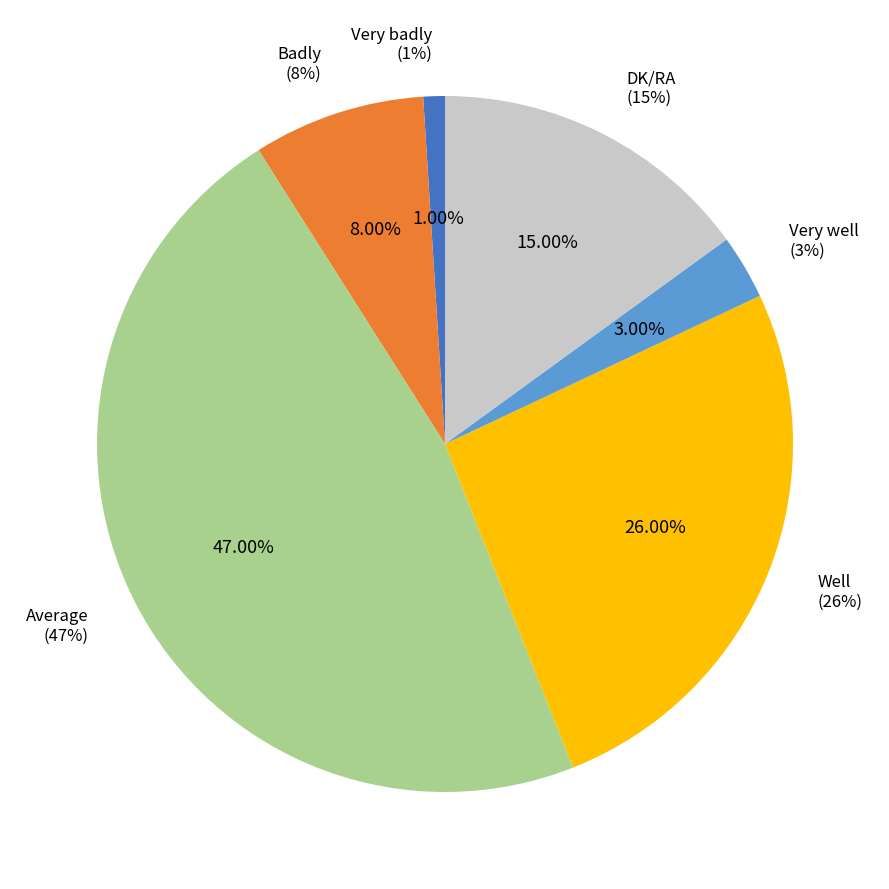

What percentage do Average and DK/RA together represent?

62.0%